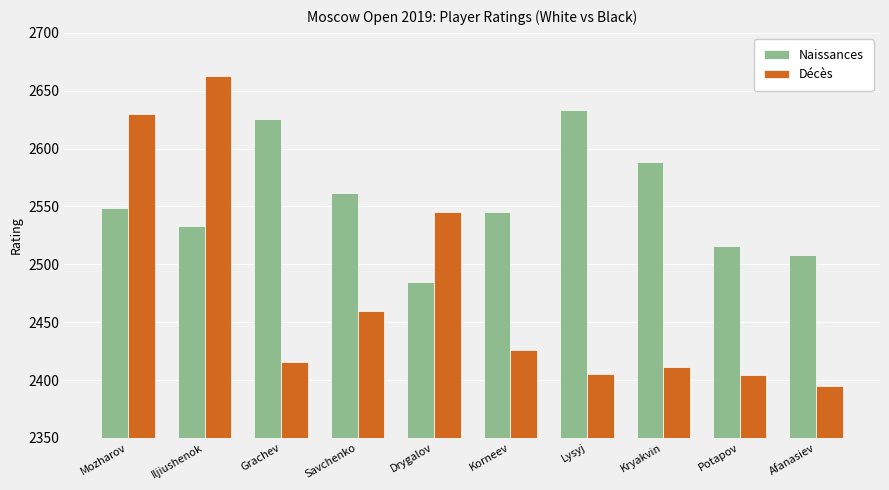

What is the value of the Naissances bar at the 7th from the left?

2633